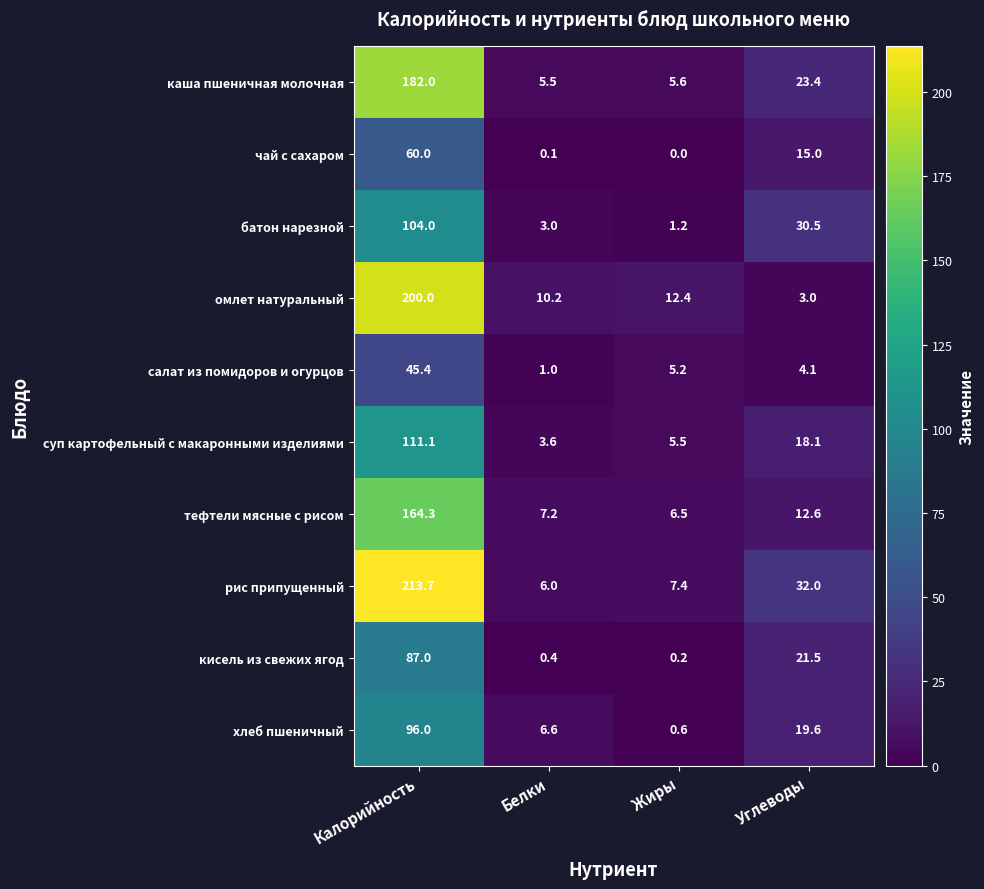

Between Калорийность and Углеводы, which series saw the biggest shift?

омлет натуральный